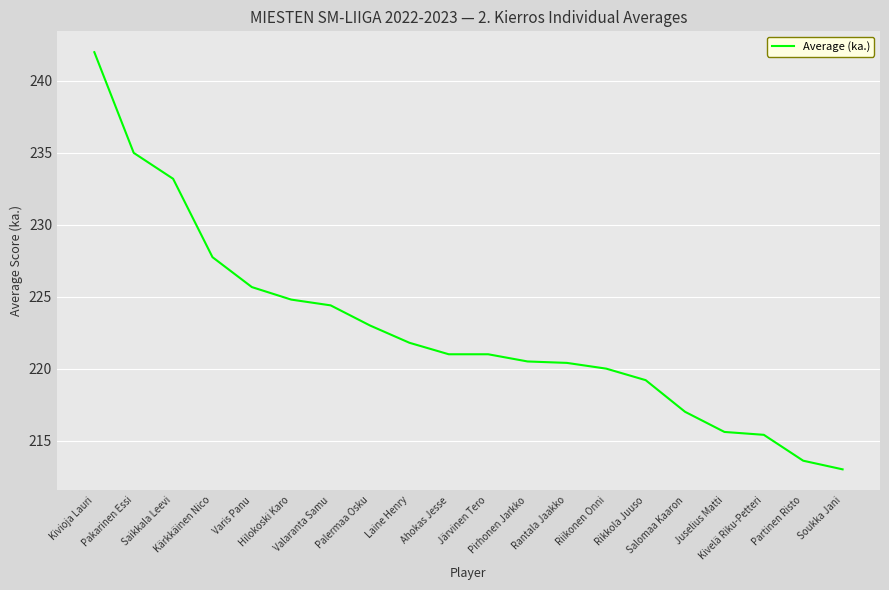

What is the difference between the maximum and minimum values?

29.0